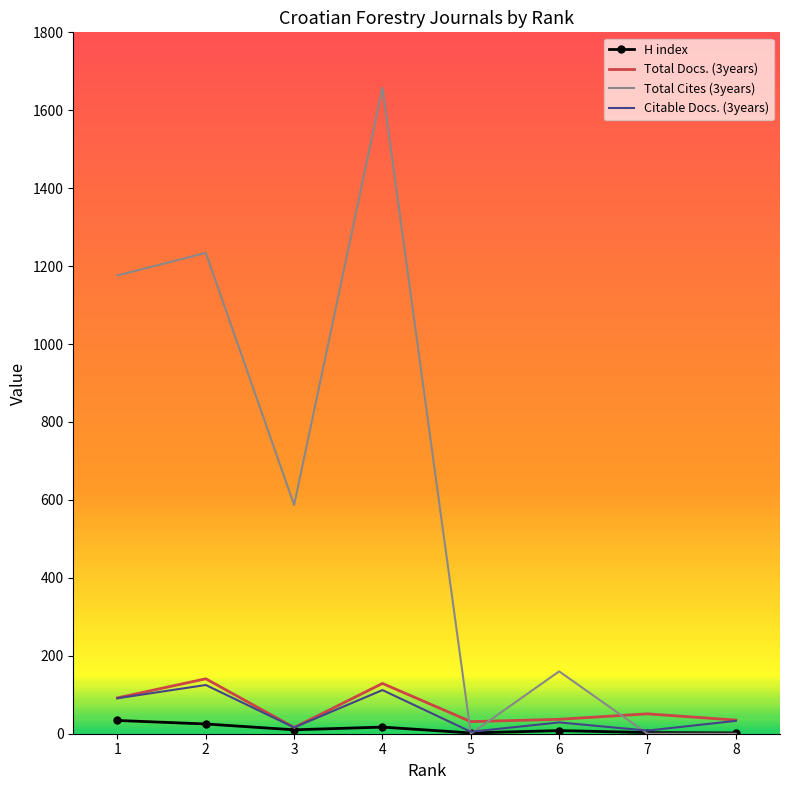

Which series has the largest range (max minus min)?

Total Cites (3years)